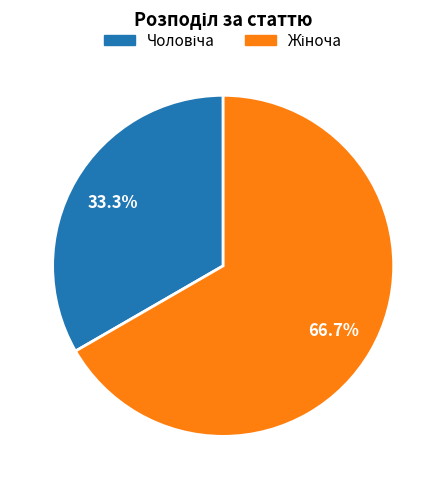

Is there a majority slice in this chart?

Yes